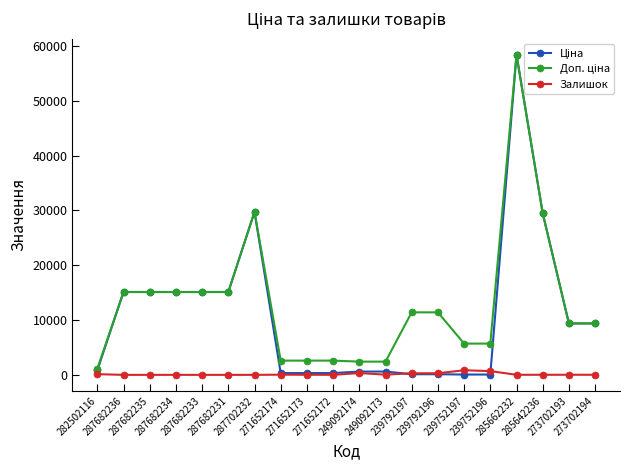

Which series has the largest total across all categories?

Доп. ціна